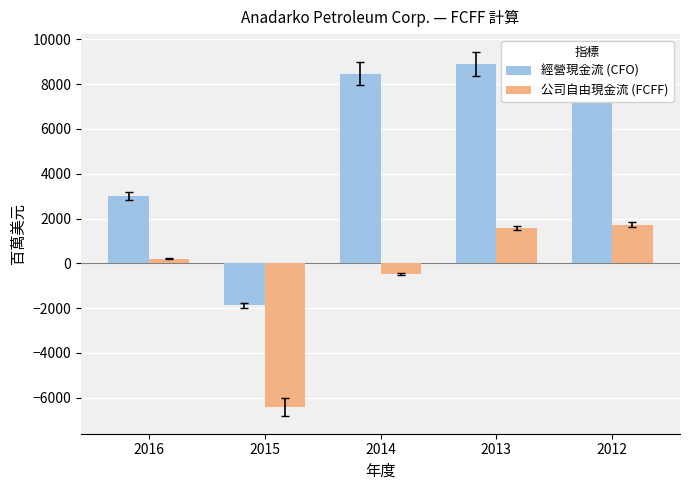

What is the total value across all series at 2015?

-8293